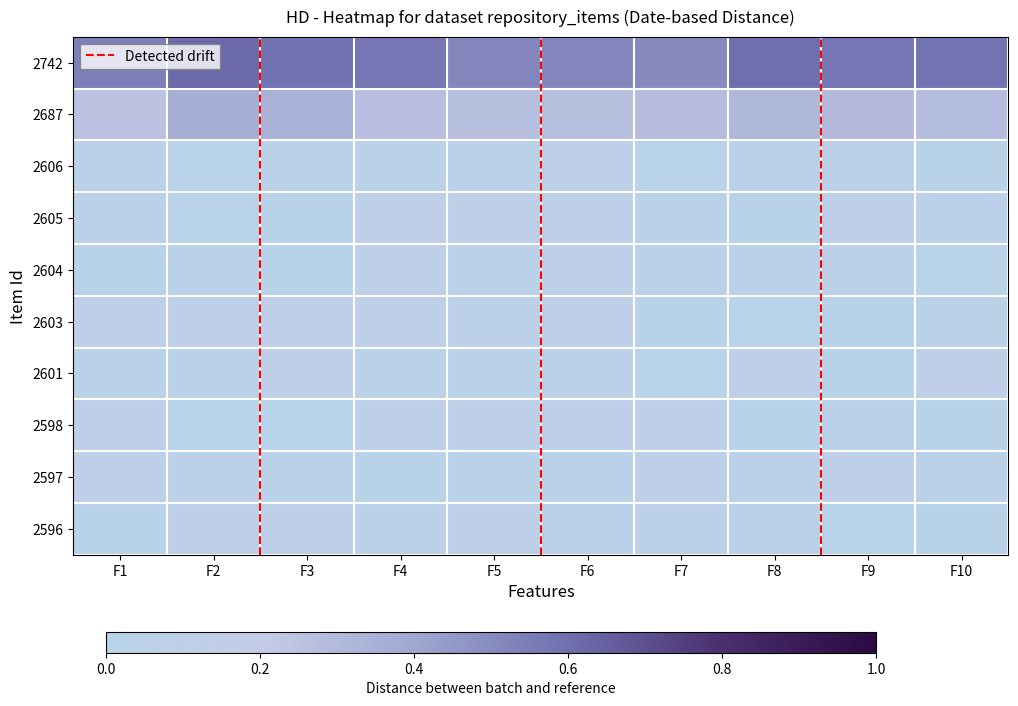

Which has a higher value, F2 or F8?

F2